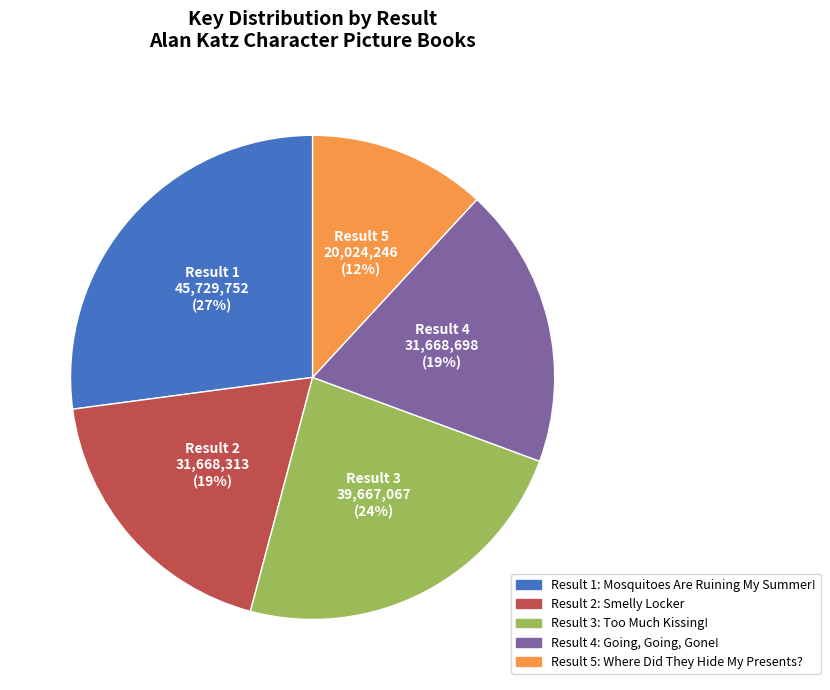

To the nearest percent, what is the average slice percentage?

20%